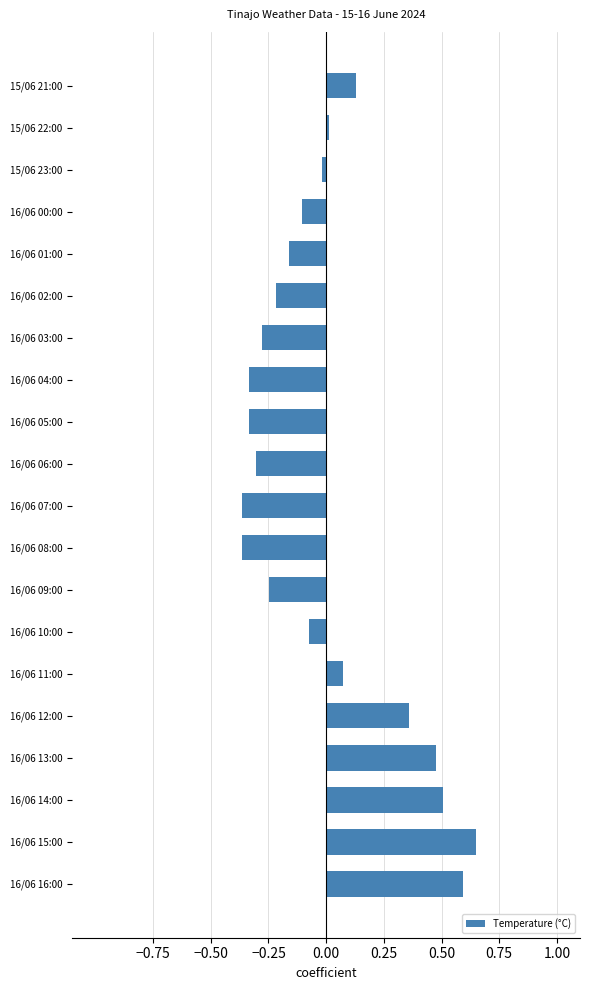

The value at 16/06 10:00 is -0.1. True or false?

True